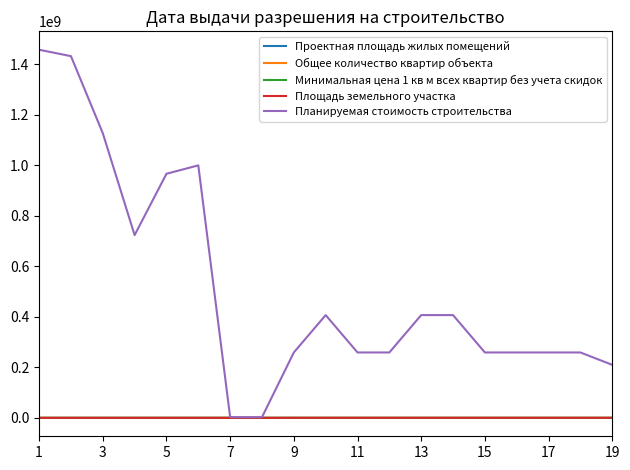

Which series has the widest spread of values?

Планируемая стоимость строительства